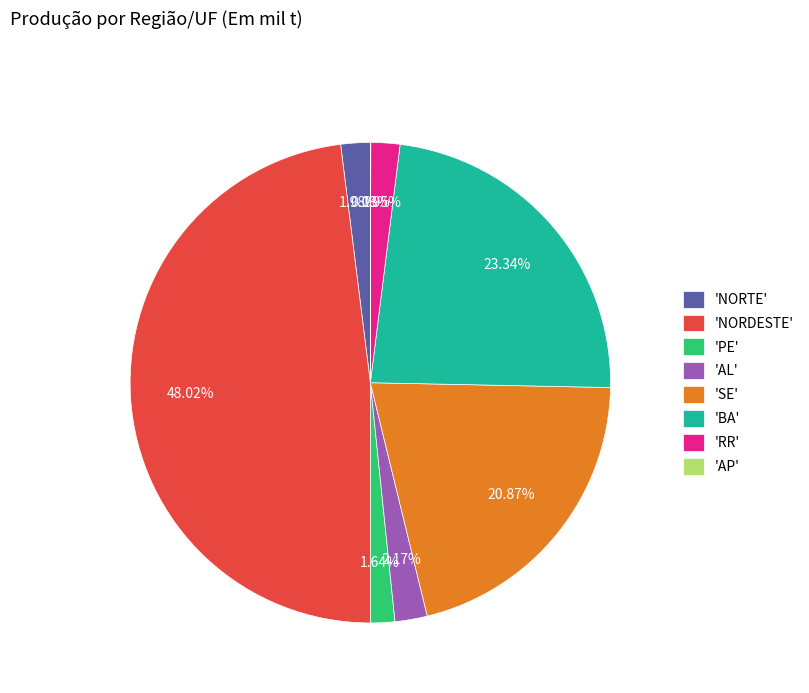

Between 'NORTE' and 'SE', which is larger?

'SE'